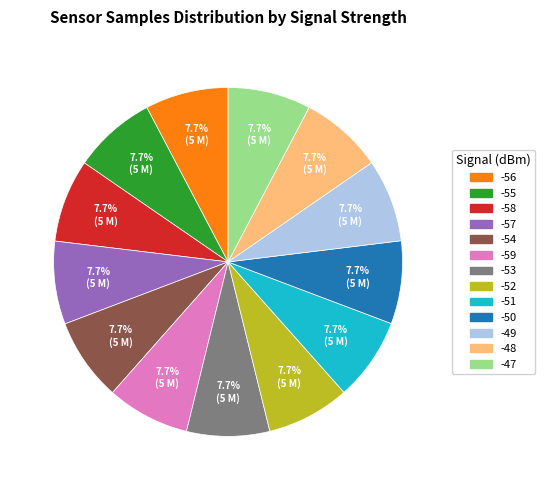

Is there a majority slice in this chart?

No